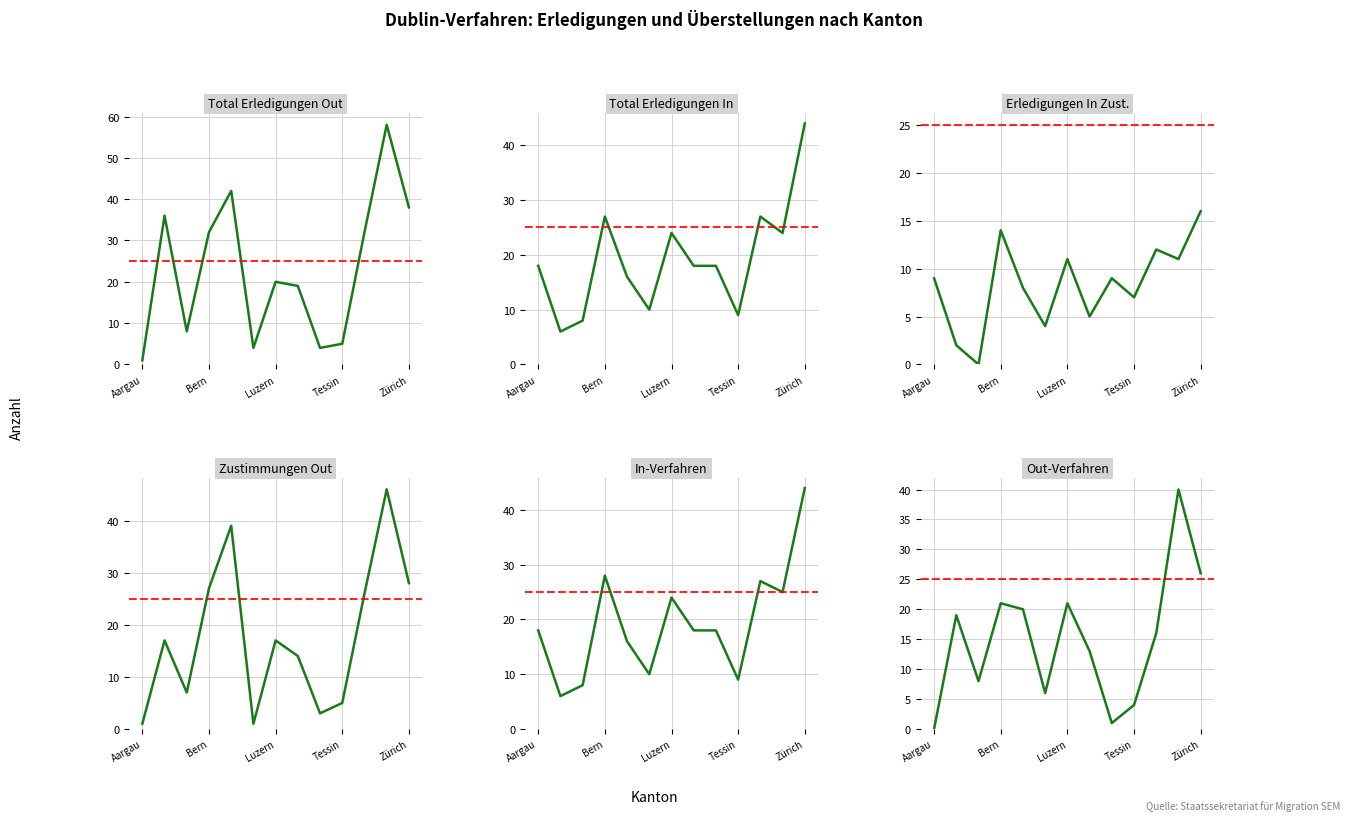

What is the difference between the Zustimmungen Out values at 10 and Zürich?

13